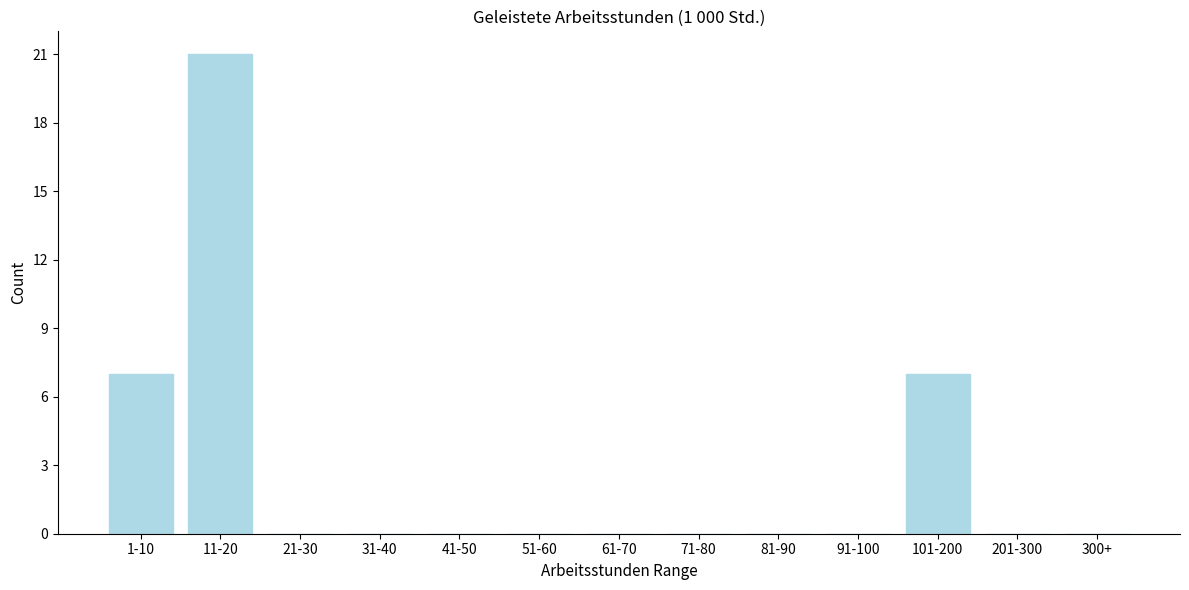

Reading left to right, list all the values displayed in this chart.

1-10=7	11-20=21	21-30=0	31-40=0	41-50=0	51-60=0	61-70=0	71-80=0	81-90=0	91-100=0	101-200=7	201-300=0	300+=0